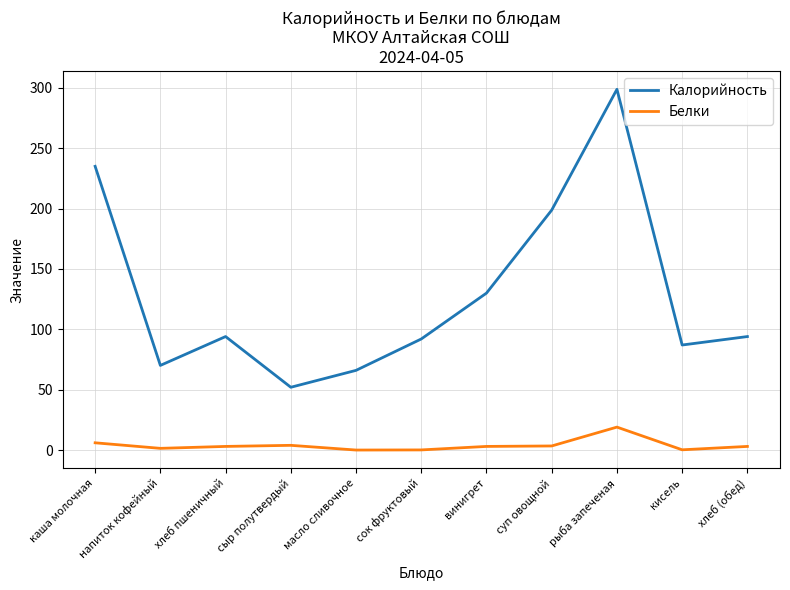

At which label is Калорийность closest to 175?

суп овощной